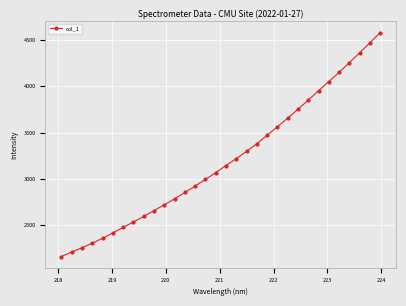

What is the value of the 17th point from the left?

3143.2